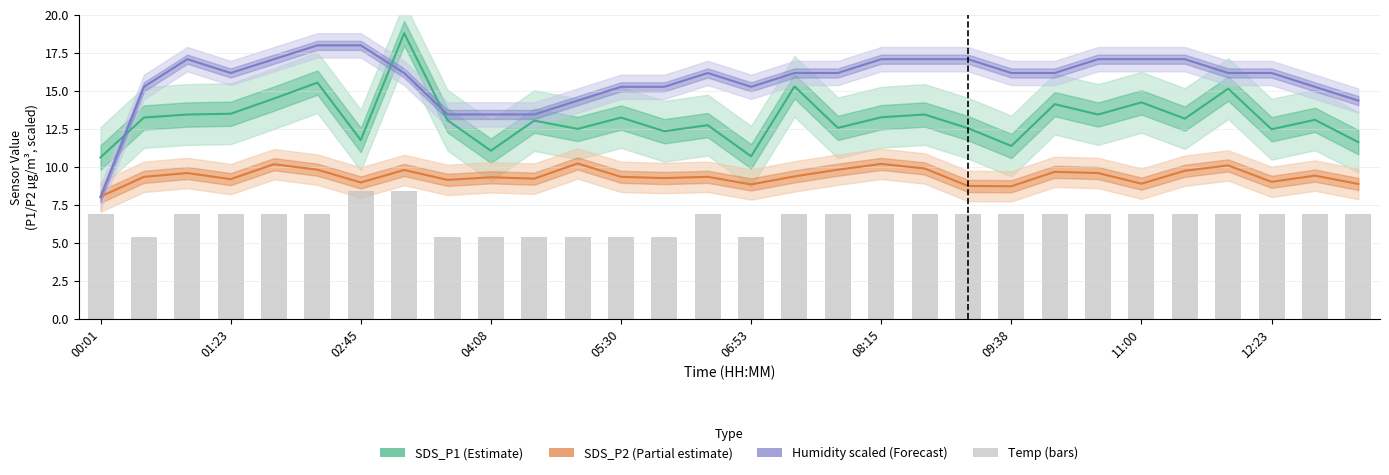

The value of SDS_P2 (Partial estimate) at 29 is 14.4. True or false?

False